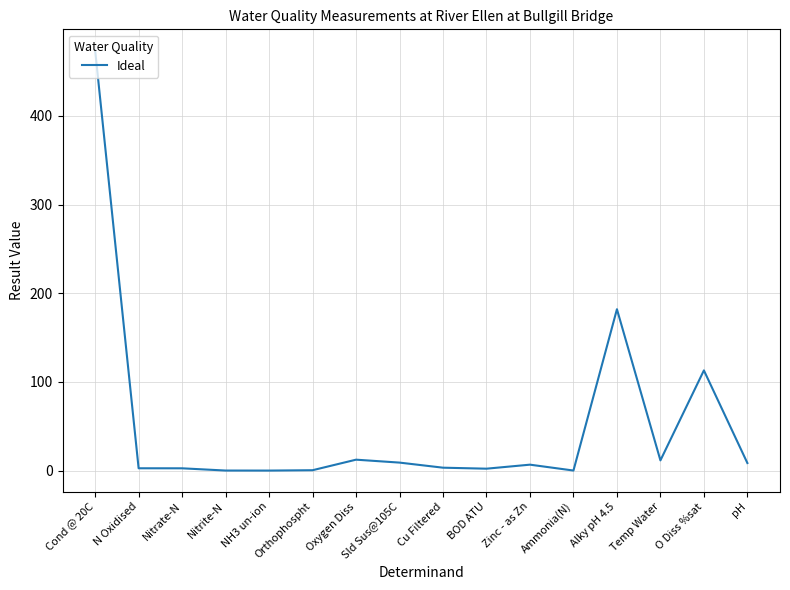

At which label is the value closest to 237?

Alky pH 4.5